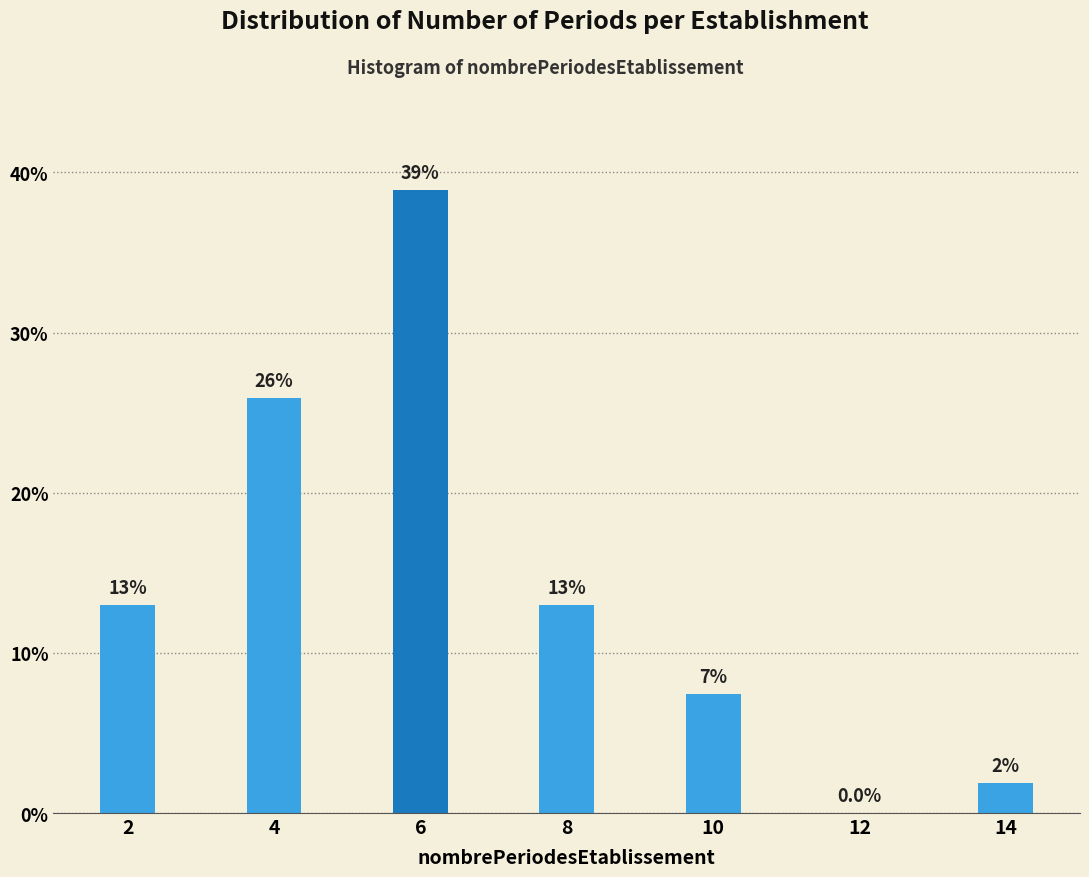

Between 2 and 6, which is larger?

6